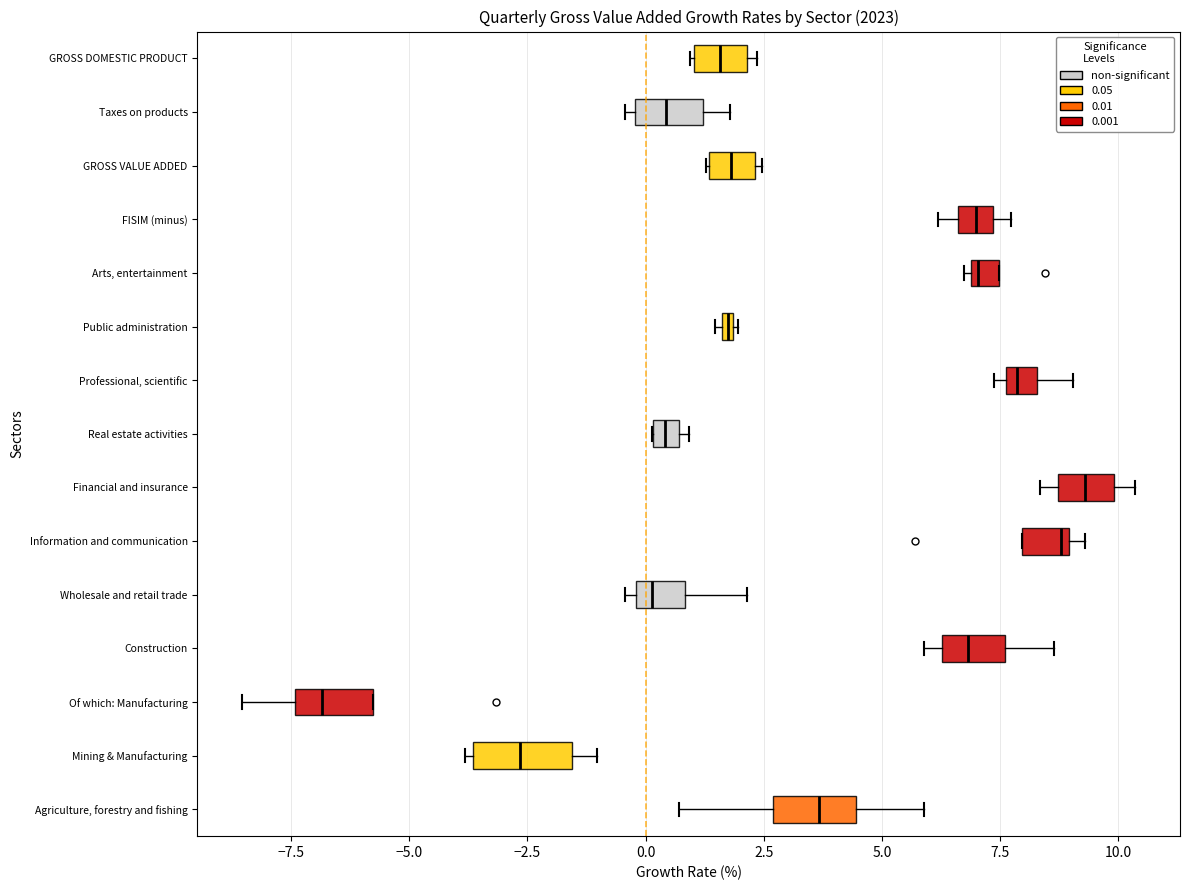

Where is the left edge of the box for GROSS DOMESTIC PRODUCT on the x-axis? The values are not printed on the chart, so give them approximately, as read against the axis.

1.0